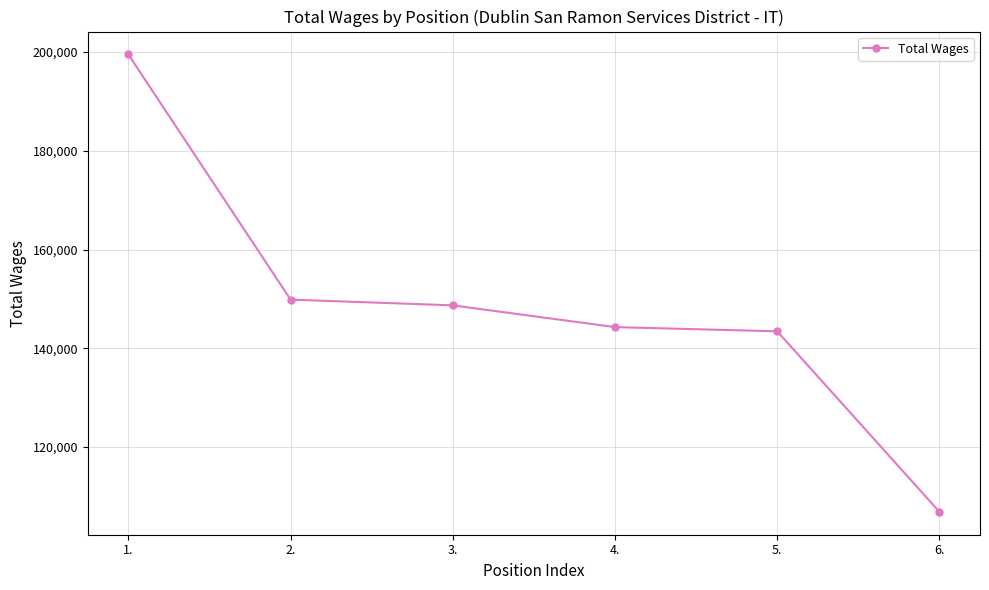

At which category does the chart reach its minimum across all series?

6.